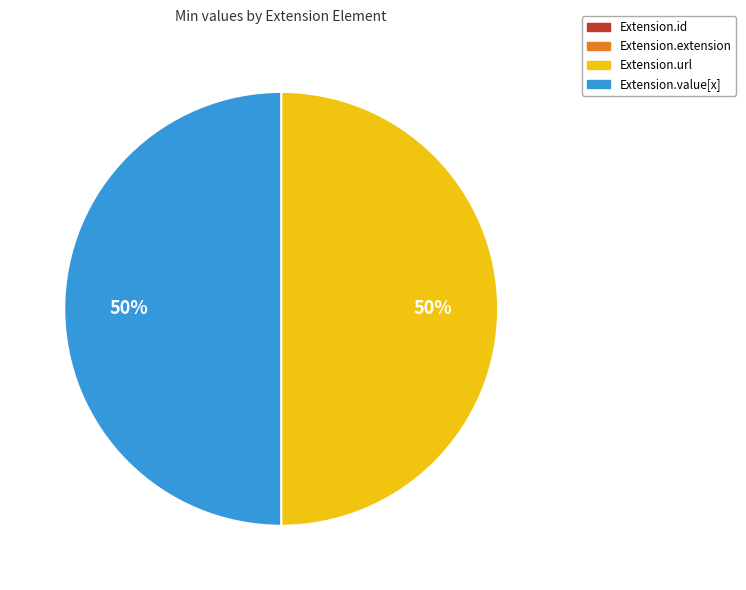

Is it true that Extension.url is 57% of the pie?

False